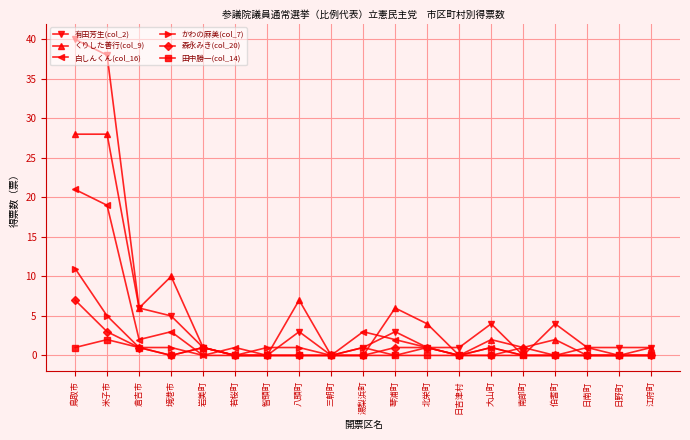

True or false: 森永みき(col_20) and かわの麻美(col_7) cross at least once.

True